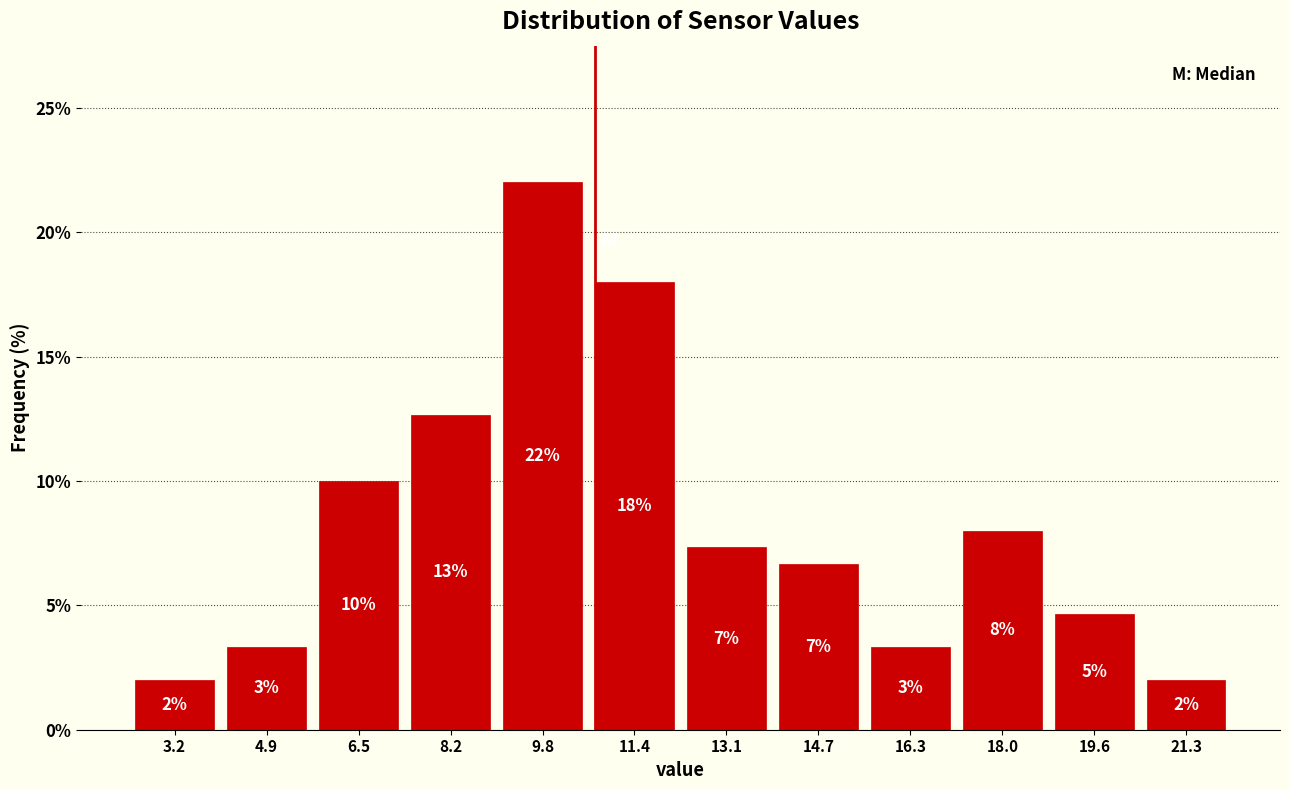

Over which range of the x-axis is the bar tallest?

9.0 to 10.6